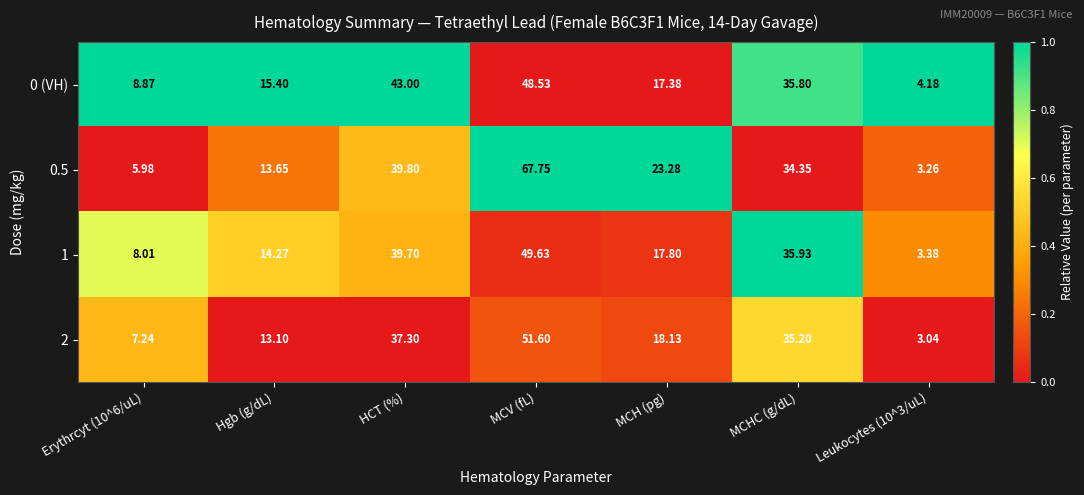

Which category has the highest value across all series?

MCV (fL)